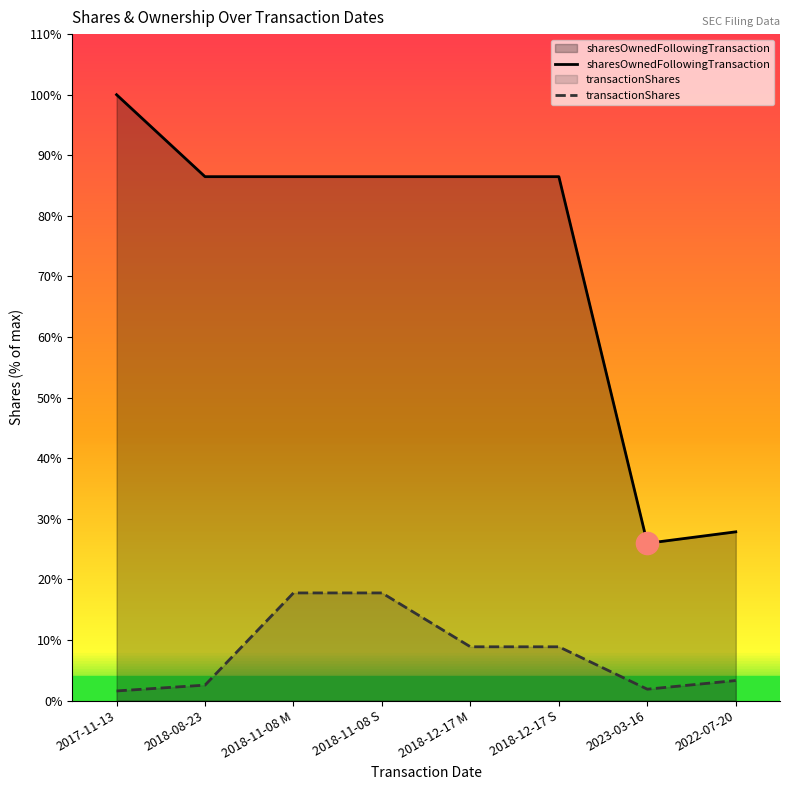

At which category does sharesOwnedFollowingTransaction reach its first local valley?

2023-03-16